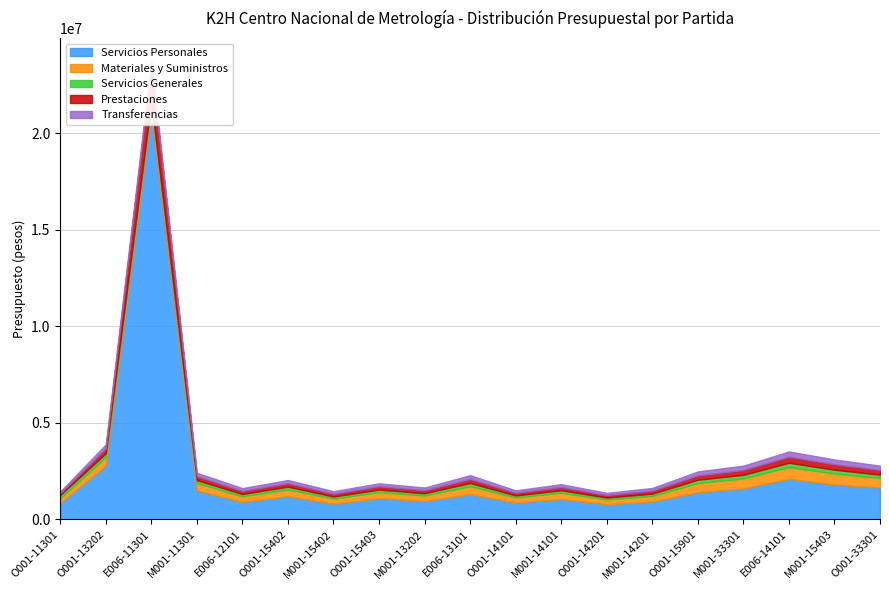

How many interior local peaks does the Transferencias series have?

6